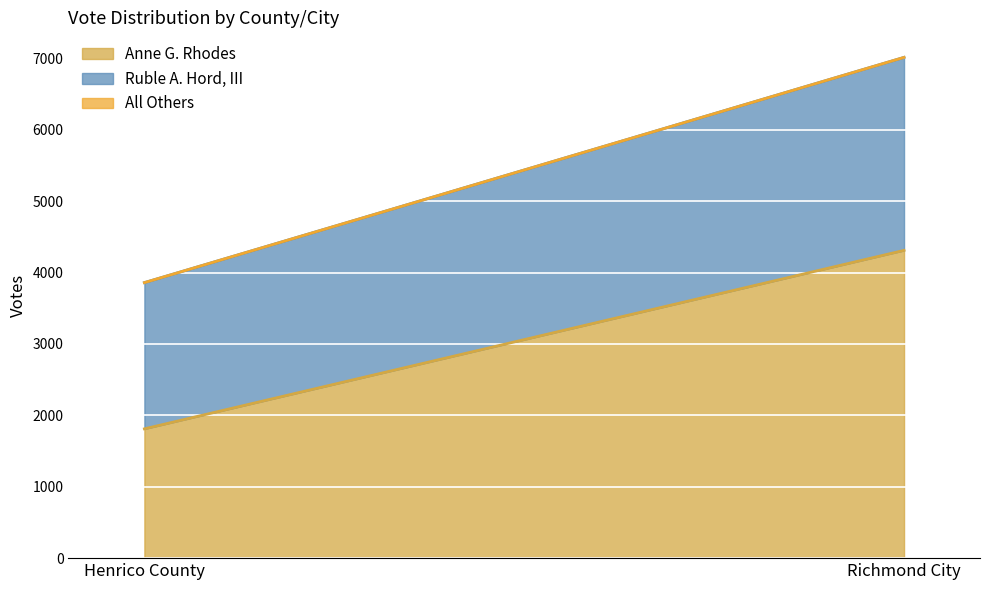

Reading right to left, list all the values displayed in this chart.

Anne G. Rhodes: Richmond City=4311	Henrico County=1811
Ruble A. Hord, III: Richmond City=2703	Henrico County=2048
All Others: Richmond City=0	Henrico County=0